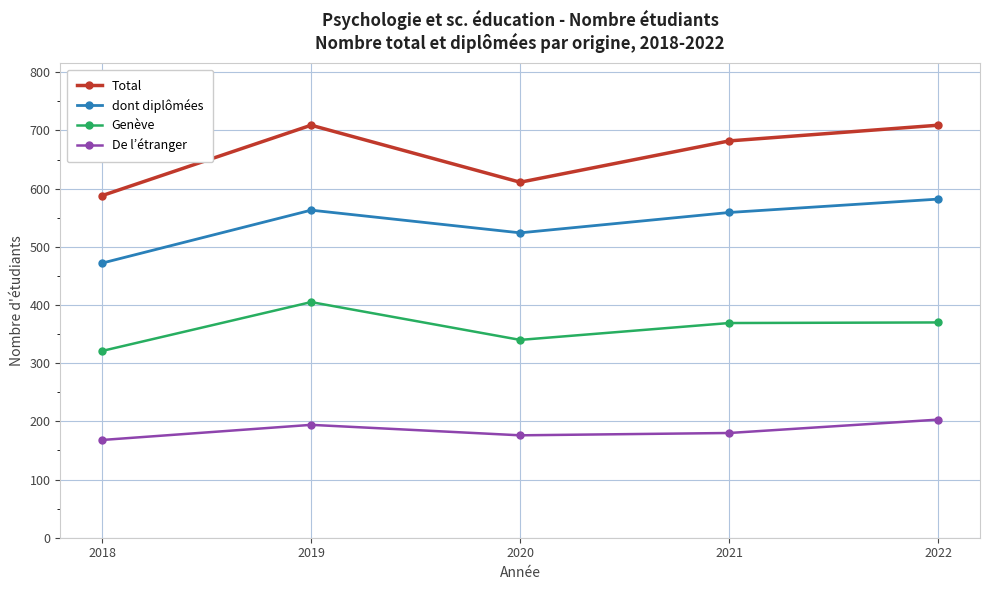

List the series in order of their peak value, highest first.

Total, dont diplômées, Genève, De l’étranger